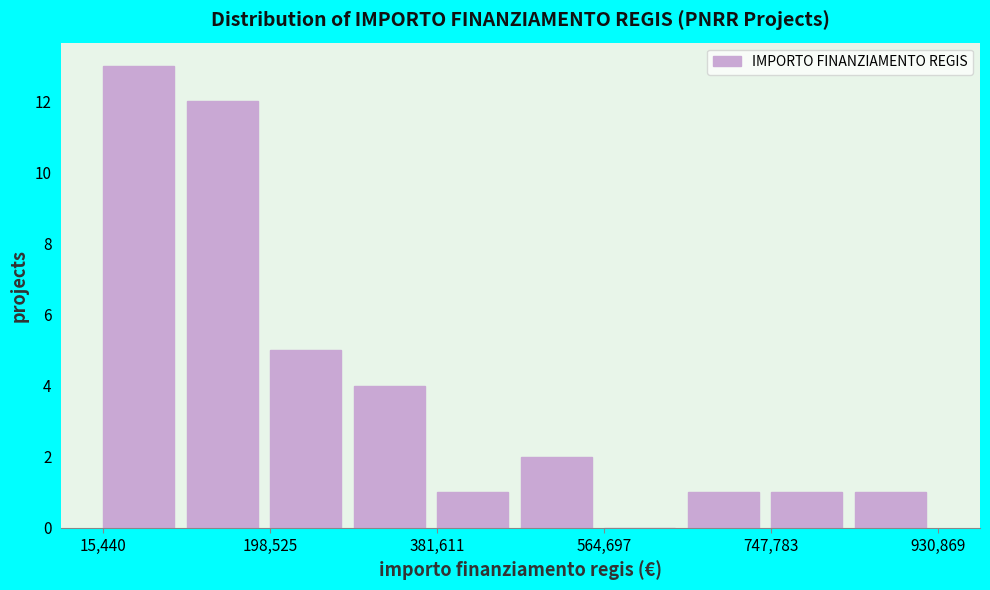

Which range on the x-axis has the tallest bar?

20000 to 100000